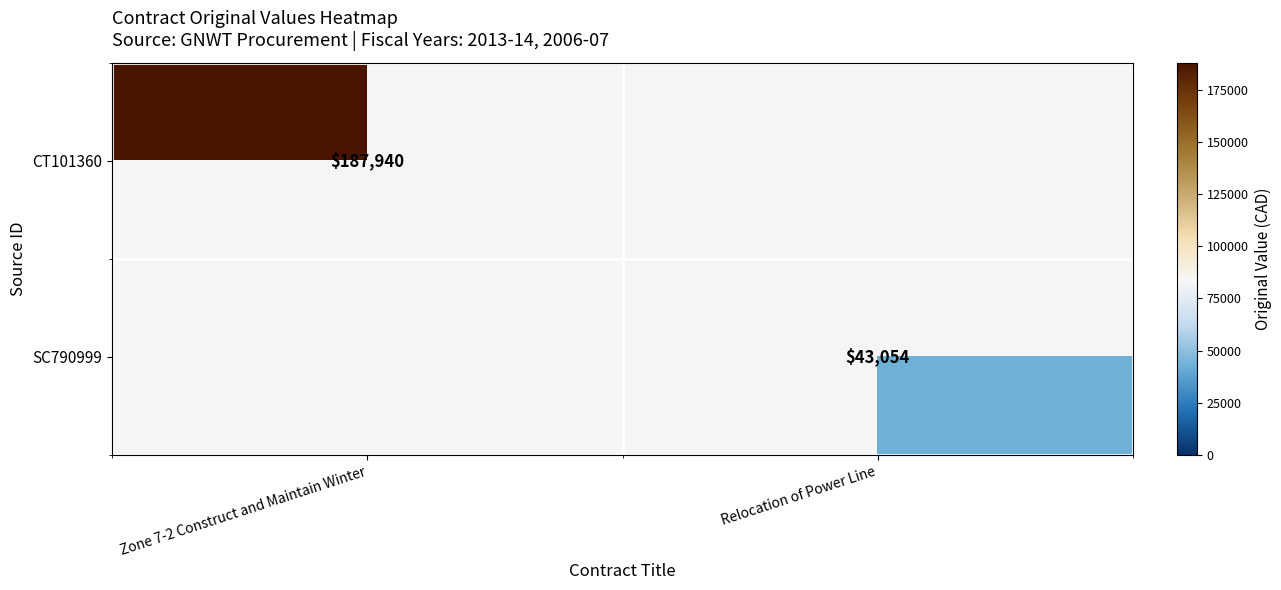

Is it true that SC790999 equals 77036 at Relocation of Power Line?

False